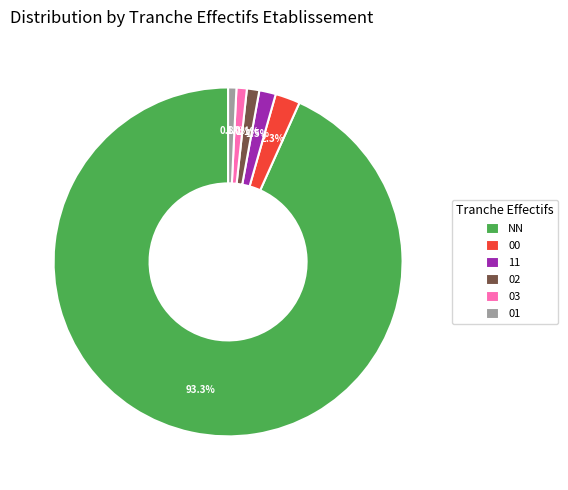

To the nearest percent, what percentage of the pie is 03?

1%